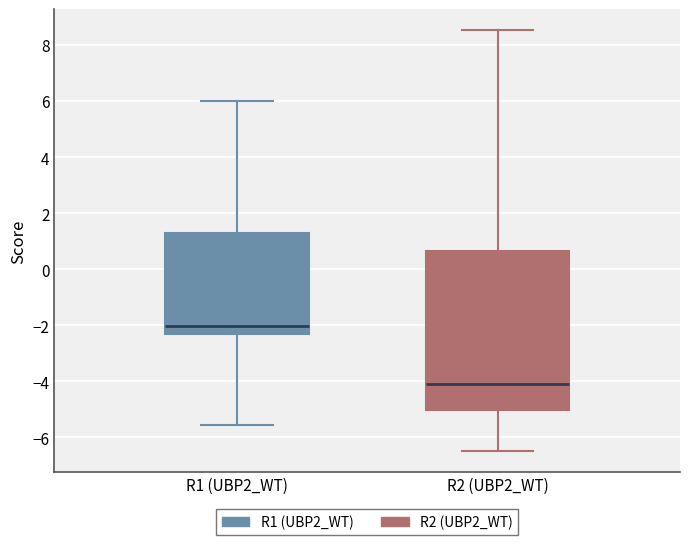

Reading left to right, read every box against the y-axis: the position of its median line, the range the box covers, and the ends of its whiskers. The values are not printed on the chart, so give them approximately, as read against the axis.

R1 (UBP2_WT): median -2.0, box -2.4 to 1.2, whiskers -5.6 to 6.0
R2 (UBP2_WT): median -4.0, box -5.0 to 0.6, whiskers -6.4 to 8.6